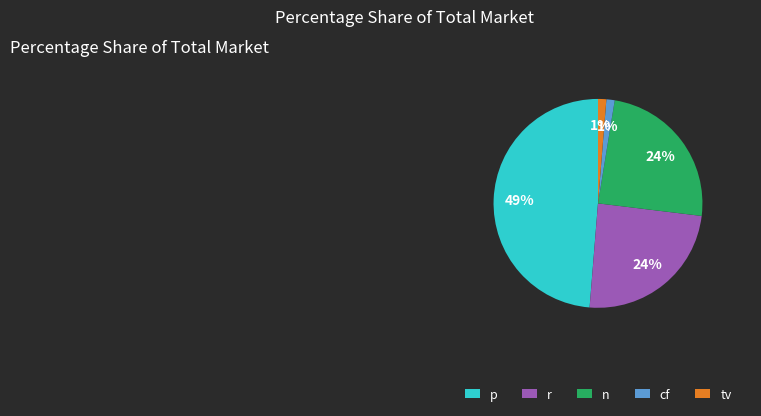

To the nearest percent, what percentage of the pie is n?

24%